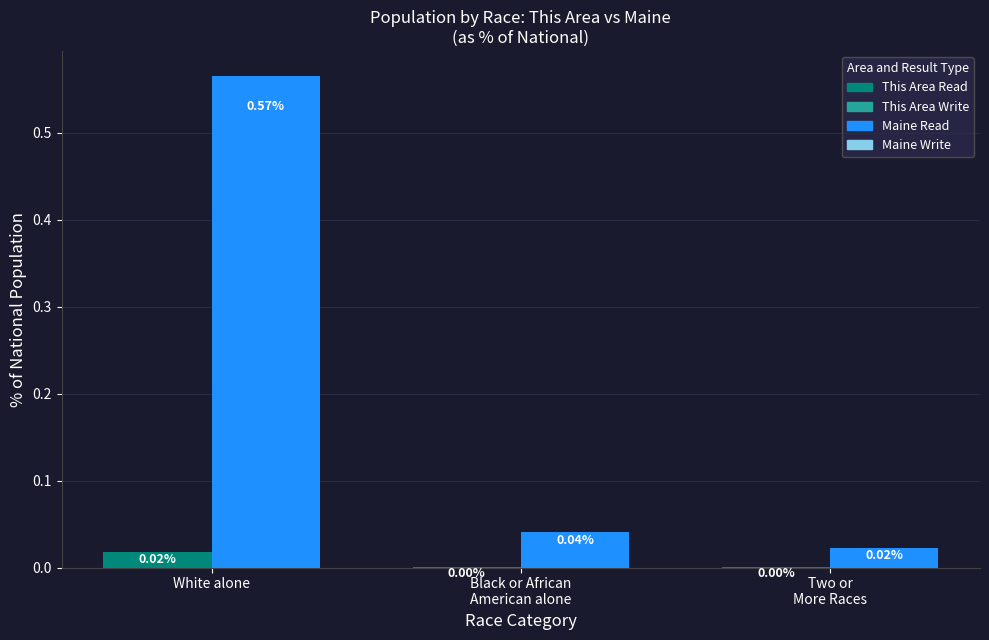

At which category is the sum across all series the highest?

White alone